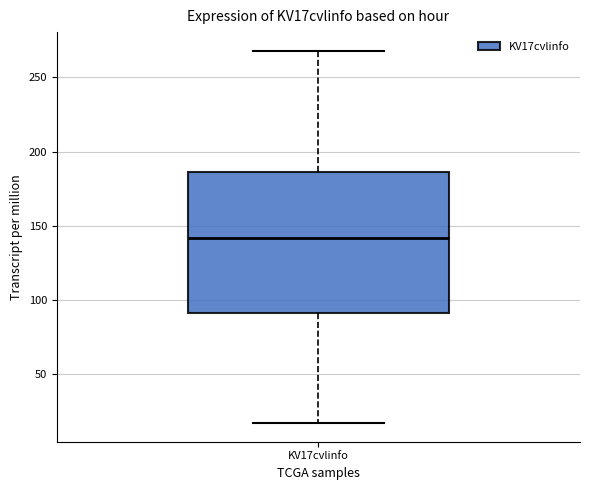

Read this box plot against the y-axis: the position of the median line, the range covered by the box, and the ends of both whiskers. The values are not printed on the chart, so give them approximately, as read against the axis.

median 140, box 90 to 185, whiskers 15 to 270